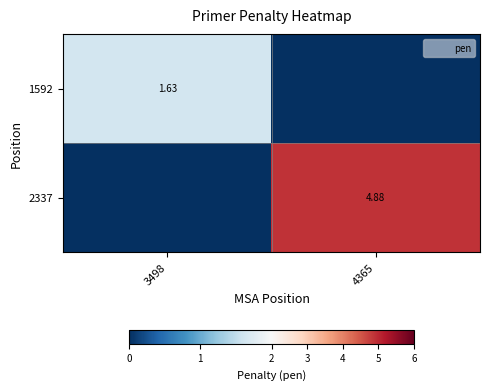

Which category has the lowest value in the 2337 series?

3498